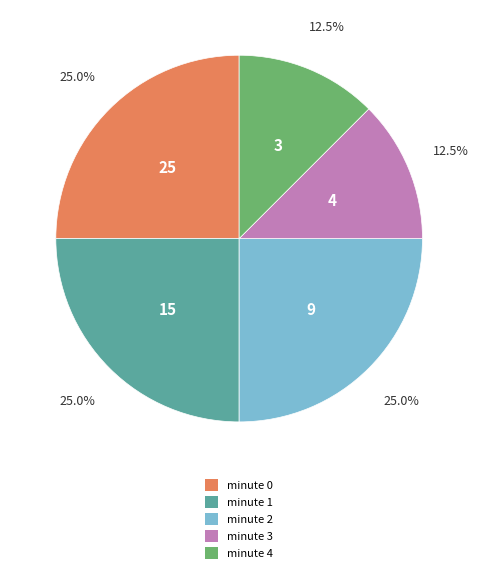

How many segments does this pie chart have?

5